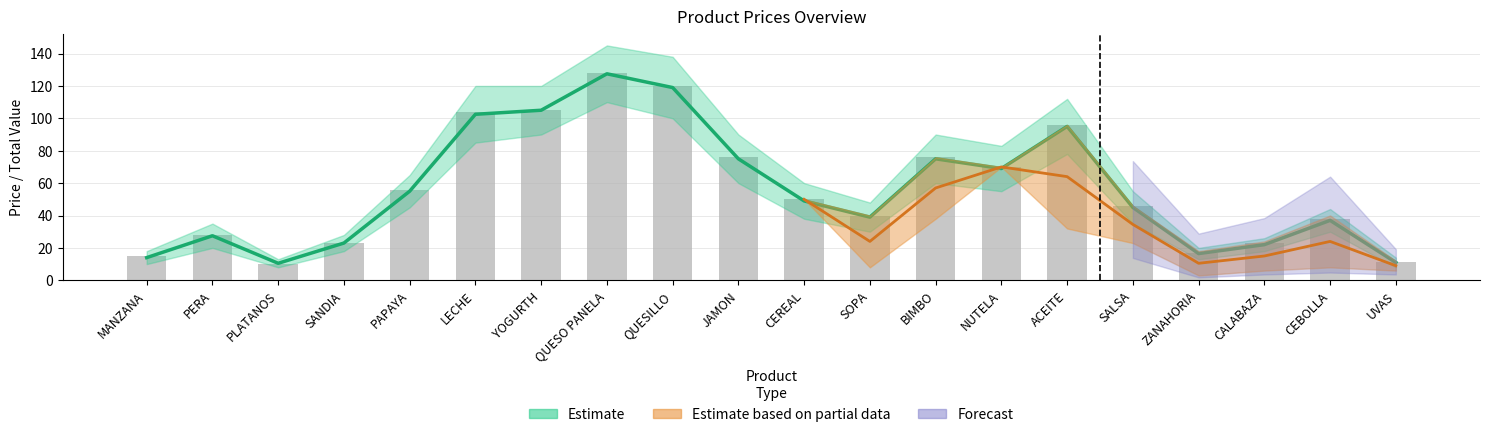

List the labels in order of value, smallest first.

PLATANOS, UVAS, MANZANA, ZANAHORIA, CALABAZA, SANDIA, PERA, CEBOLLA, SOPA, SALSA, CEREAL, PAPAYA, NUTELA, JAMON, BIMBO, ACEITE, LECHE, YOGURTH, QUESILLO, QUESO PANELA